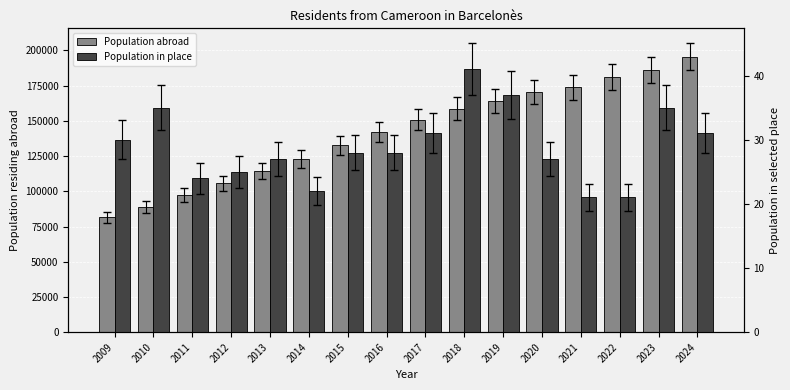

What is the difference between the Population abroad values at 2024 and 2014?

72607